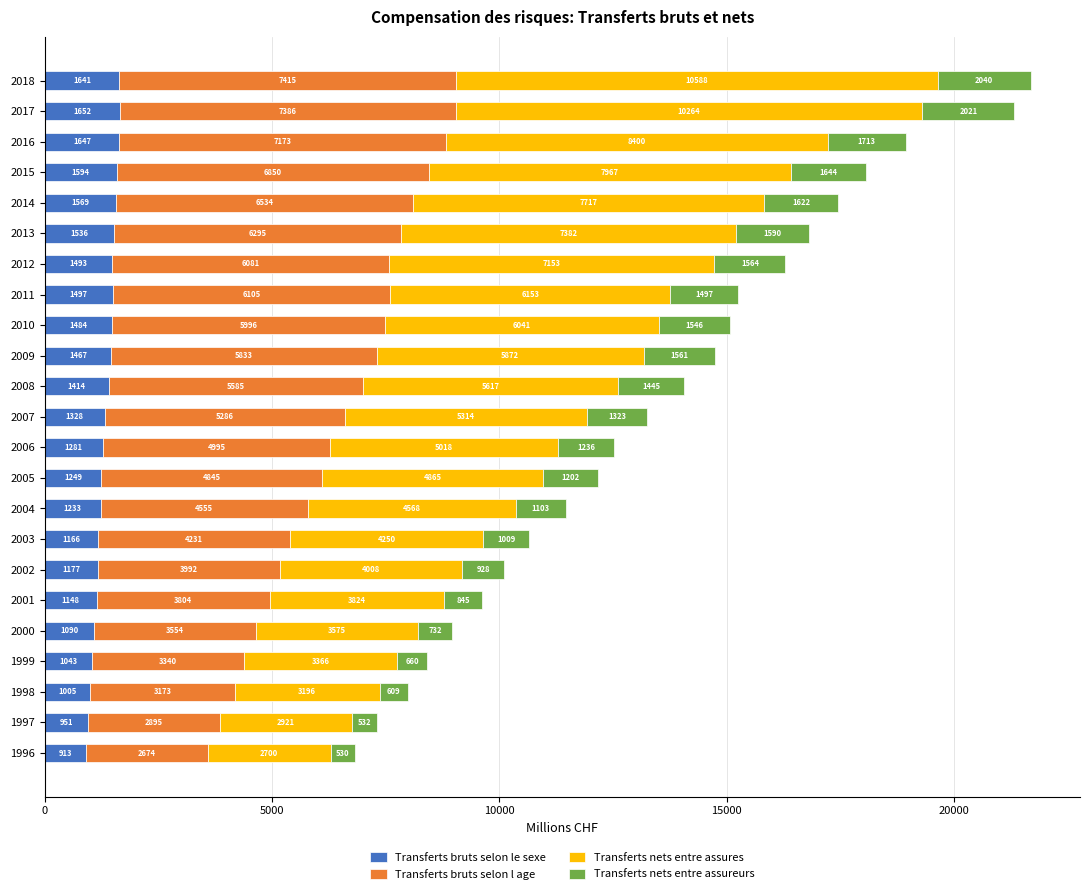

At which label is Transferts bruts selon le sexe closest to 1282?

2006